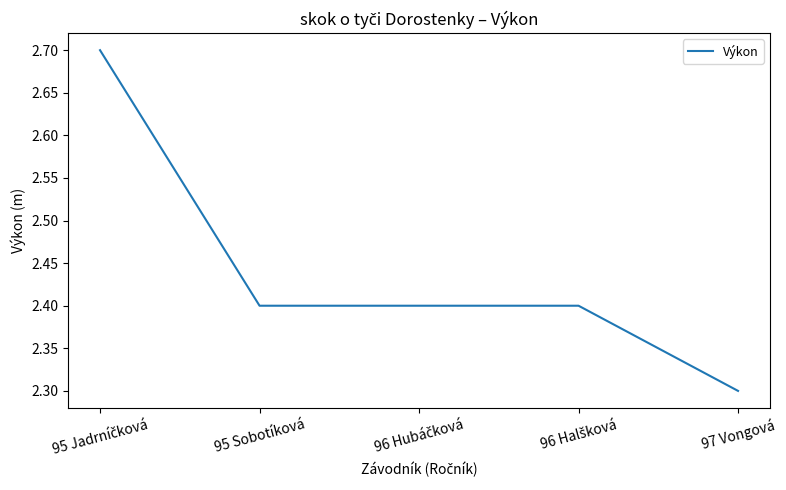

At which category does the chart reach its minimum across all series?

97 Vongová